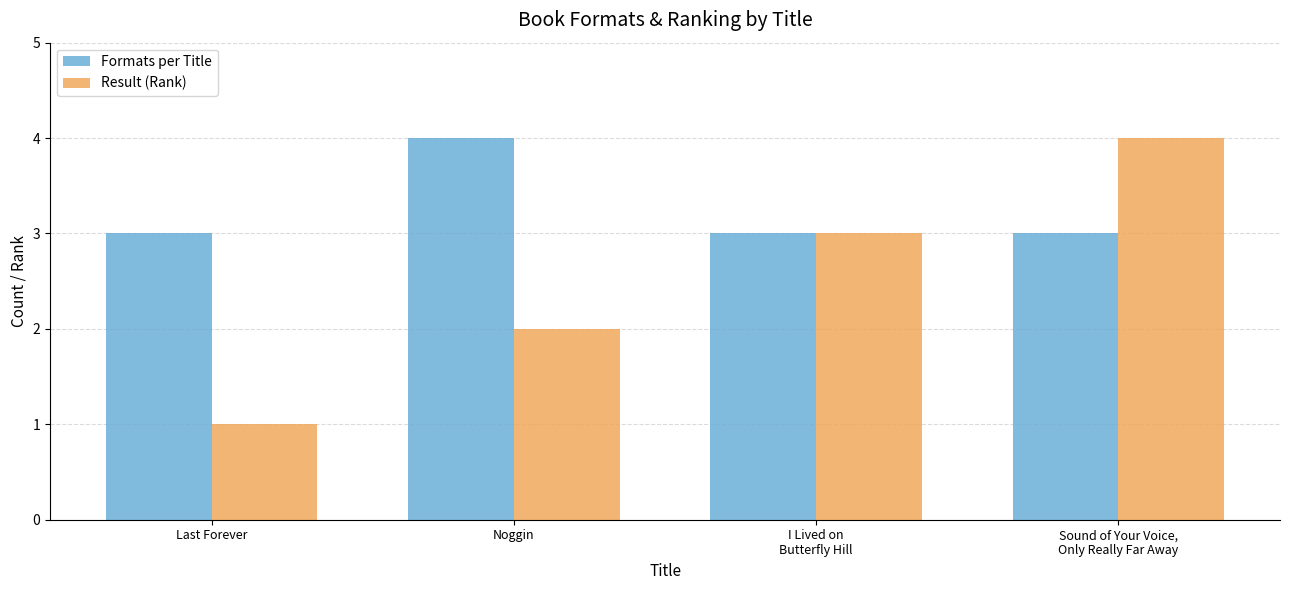

Which series has the widest spread of values?

Result (Rank)